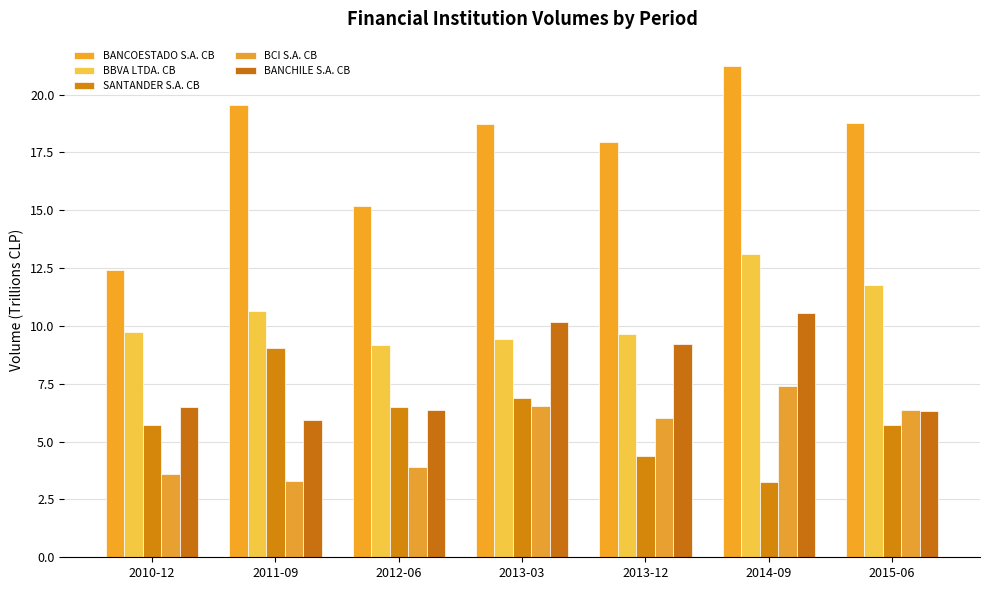

At which category is the sum across all series the highest?

2014-09